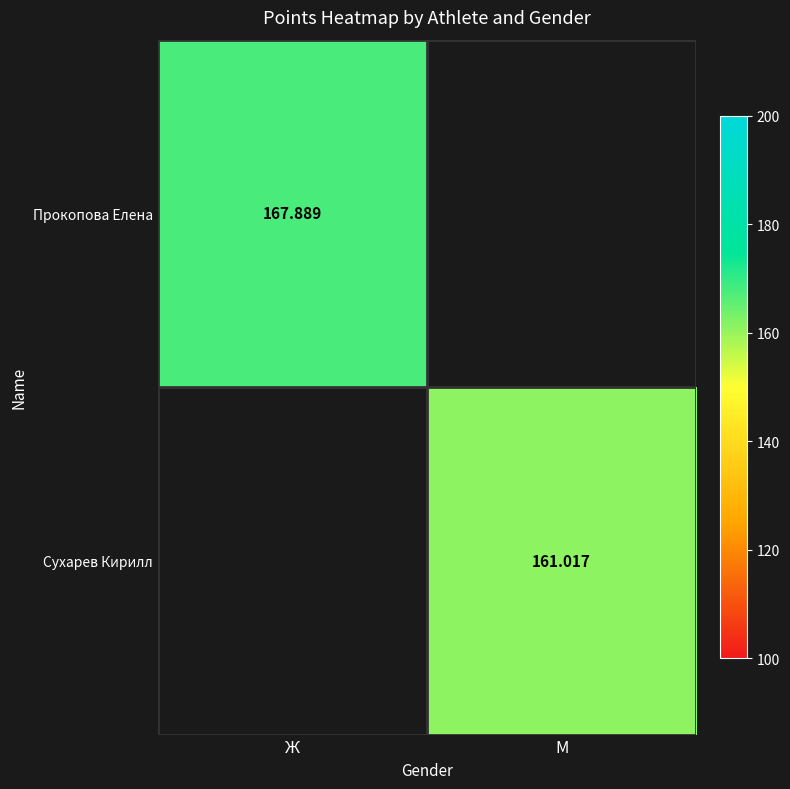

What is the maximum value for Прокопова Елена?

167.9